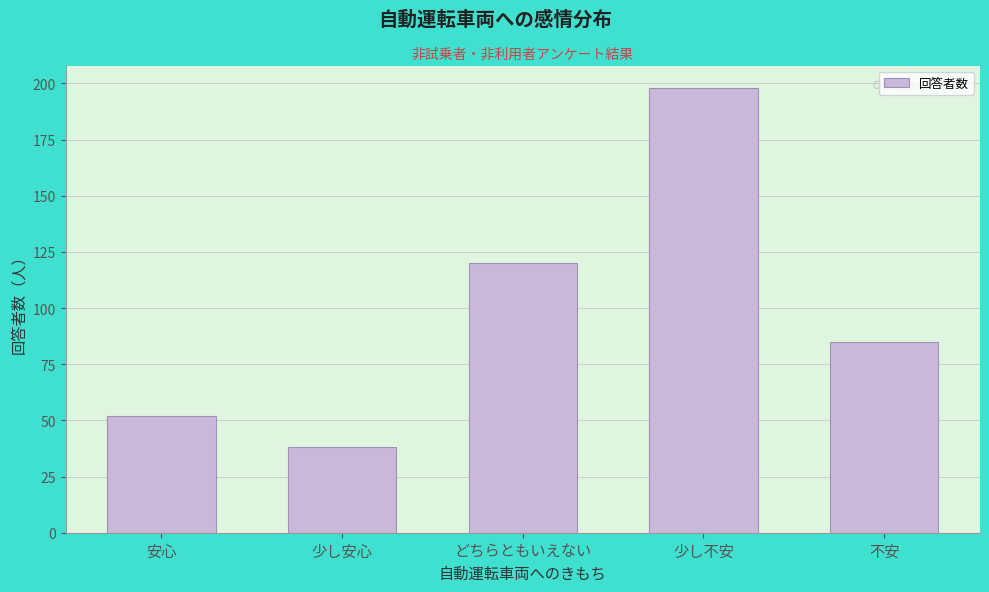

Reading right to left, what are all the values shown in this chart?

不安=85	少し不安=198	どちらともいえない=120	少し安心=38	安心=52